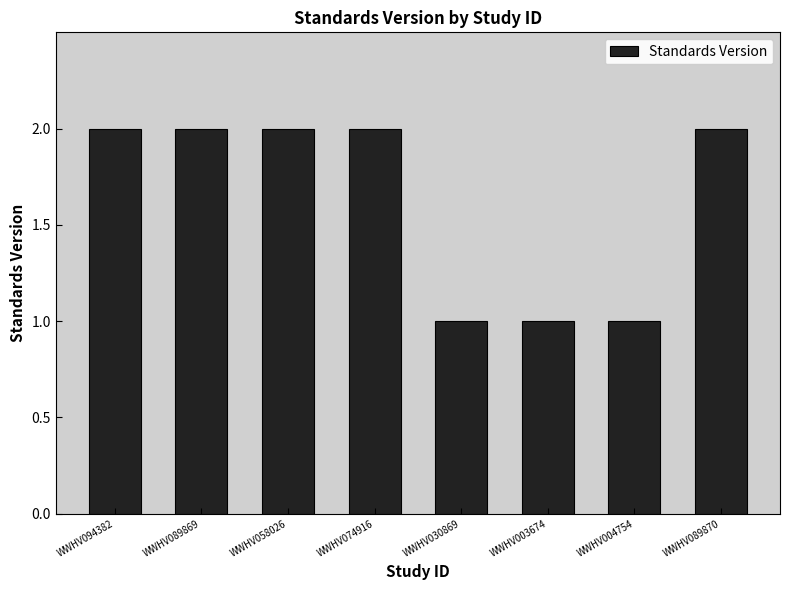

What is the label of the 5th bar from the right?

WWHV074916